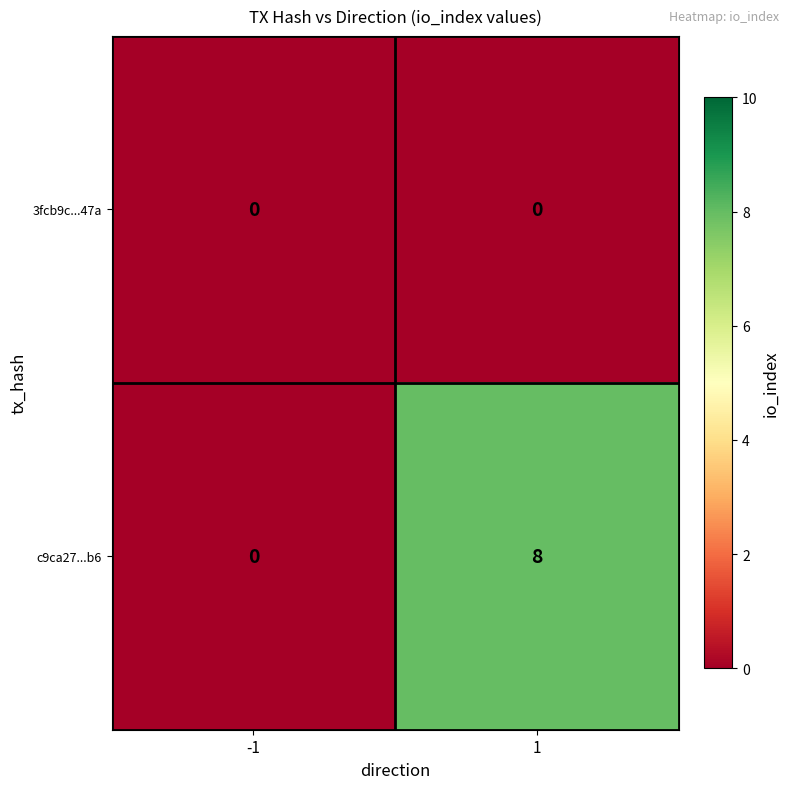

Rank the series by their average value, from highest to lowest.

c9ca27...b6, 3fcb9c...47a